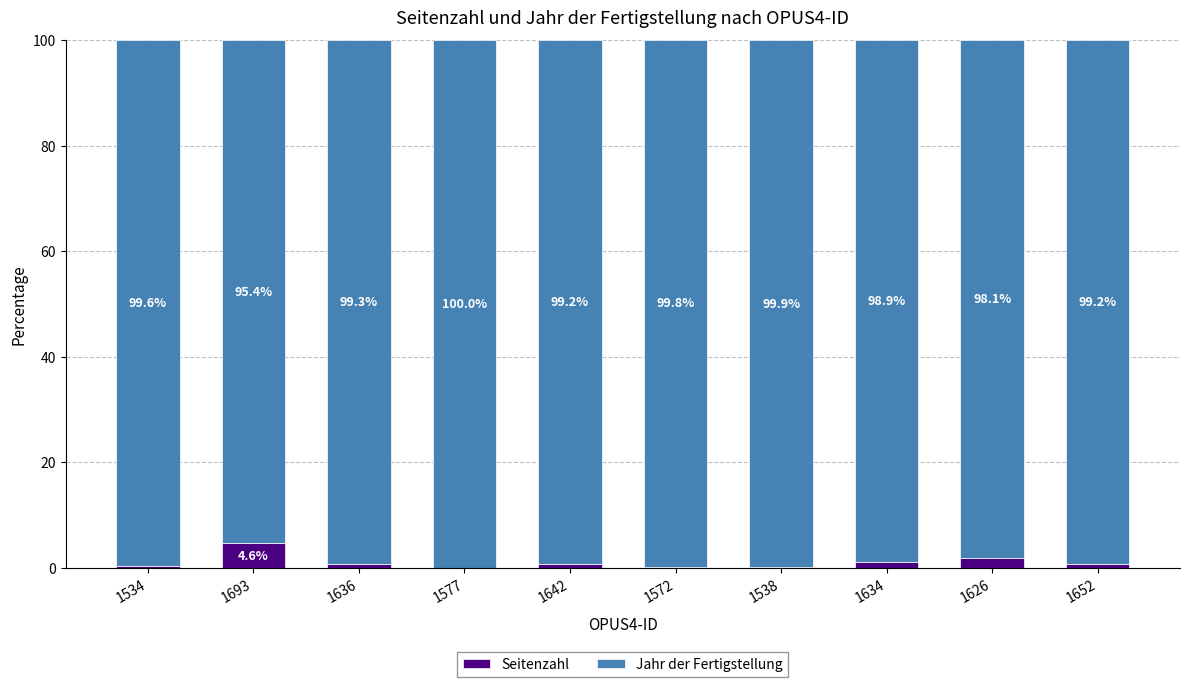

What is the total value across all series at 1572?

100.0